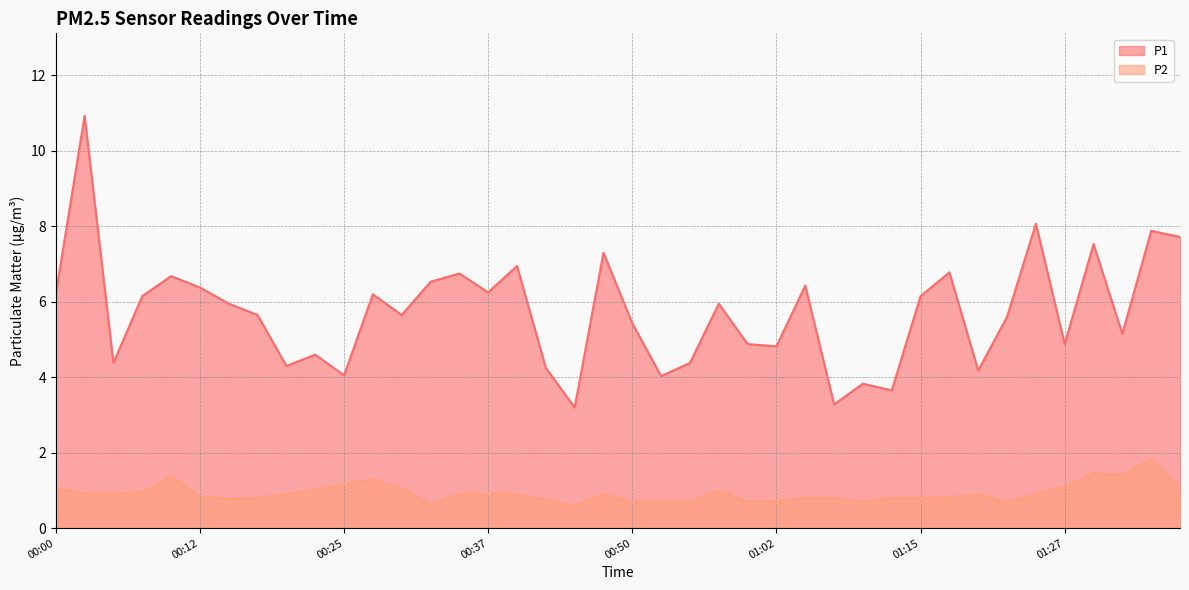

Does the chart display data point markers on the line(s)?

No